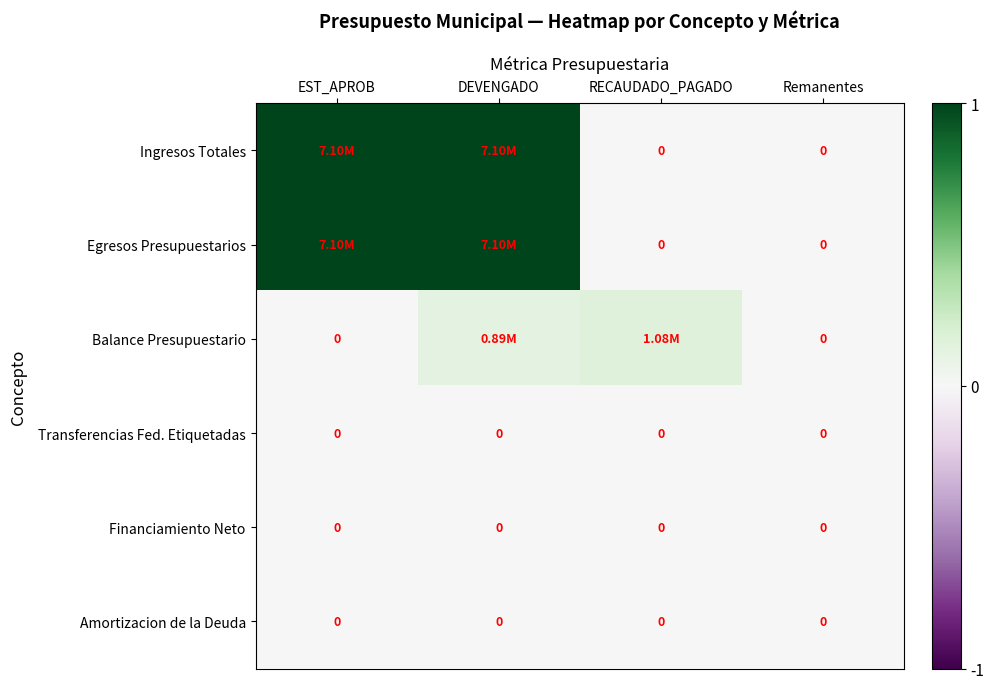

The value of Balance Presupuestario at EST_APROB is -0.1. True or false?

False